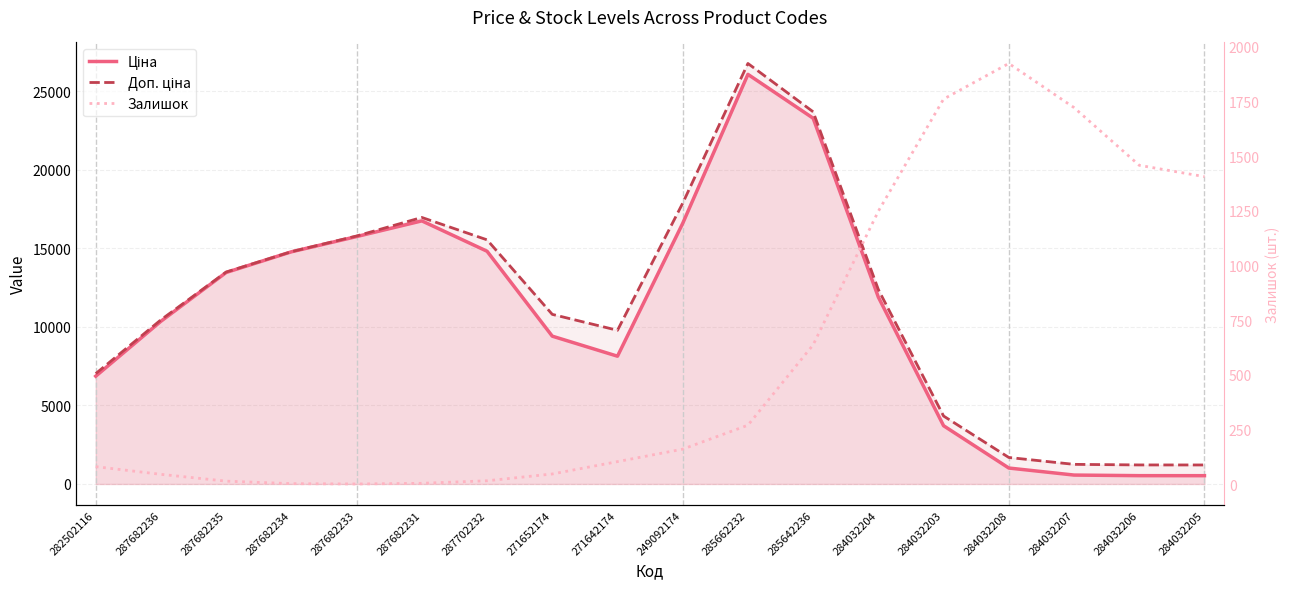

How many interior local valleys does the Доп. ціна series have?

1